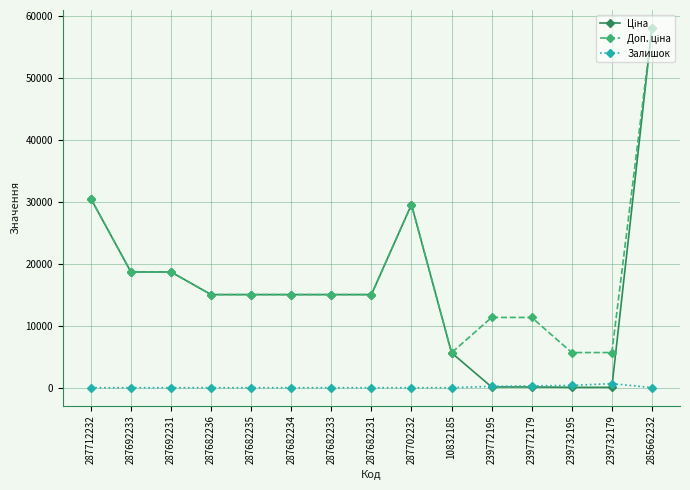

True or false: Залишок has more than 0 interior local peaks.

True